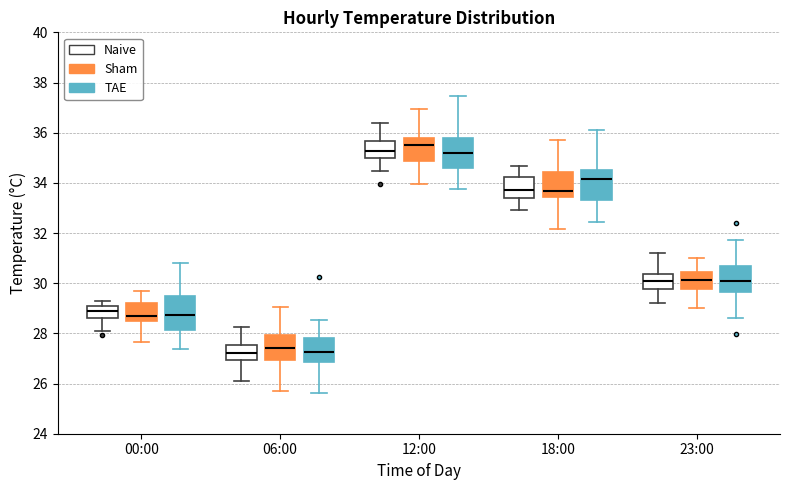

Reading left to right, transcribe this box plot: for each box, give where its median line is, the range the box spans, and where its two whiskers end, as read against the y-axis. The values are not printed on the chart, so give them approximately, as read against the axis.

00:00 (Naive): median 29.0 (inside the box), box 28.6 to 29.0, whiskers 28.2 to 29.4
00:00 (Sham): median 28.6, box 28.4 to 29.2, whiskers 27.6 to 29.6
00:00 (TAE): median 28.8, box 28.2 to 29.4, whiskers 27.4 to 30.8
06:00 (Naive): median 27.2, box 27.0 to 27.6, whiskers 26.2 to 28.2
06:00 (Sham): median 27.4, box 27.0 to 28.0, whiskers 25.6 to 29.0
06:00 (TAE): median 27.2, box 26.8 to 27.8, whiskers 25.6 to 28.6
12:00 (Naive): median 35.2, box 35.0 to 35.6, whiskers 34.4 to 36.4
12:00 (Sham): median 35.6, box 34.8 to 35.8, whiskers 34.0 to 37.0
12:00 (TAE): median 35.2, box 34.6 to 35.8, whiskers 33.8 to 37.4
18:00 (Naive): median 33.6, box 33.4 to 34.2, whiskers 33.0 to 34.6
18:00 (Sham): median 33.6, box 33.4 to 34.4, whiskers 32.2 to 35.6
18:00 (TAE): median 34.2, box 33.4 to 34.6, whiskers 32.4 to 36.2
23:00 (Naive): median 30.0, box 29.8 to 30.4, whiskers 29.2 to 31.2
23:00 (Sham): median 30.2, box 29.8 to 30.4, whiskers 29.0 to 31.0
23:00 (TAE): median 30.0, box 29.6 to 30.6, whiskers 28.6 to 31.8